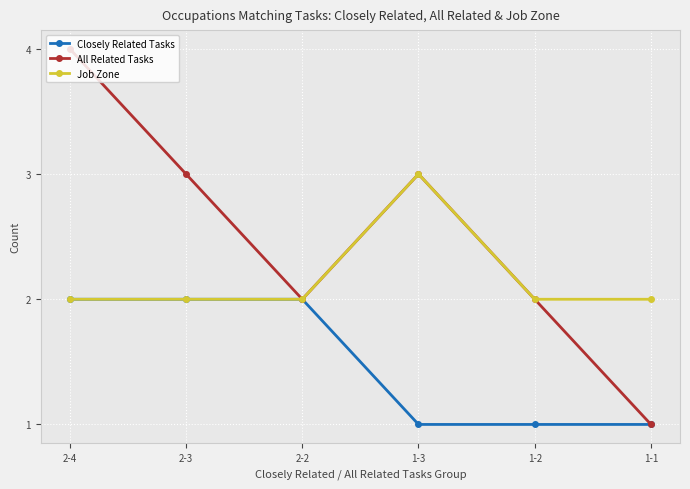

Reading left to right, what are all the values shown in this chart?

Closely Related Tasks: 2	2	2	1	1	1
All Related Tasks: 4	3	2	3	2	1
Job Zone: 2	2	2	3	2	2